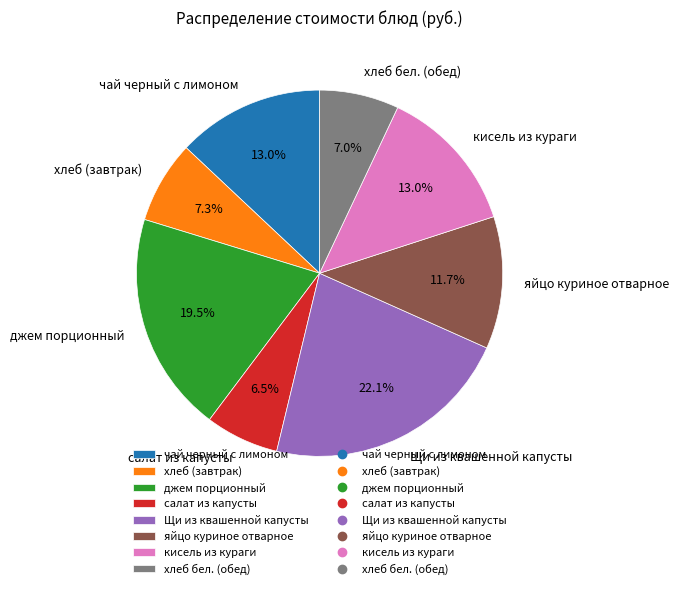

How many segments does this pie chart have?

8